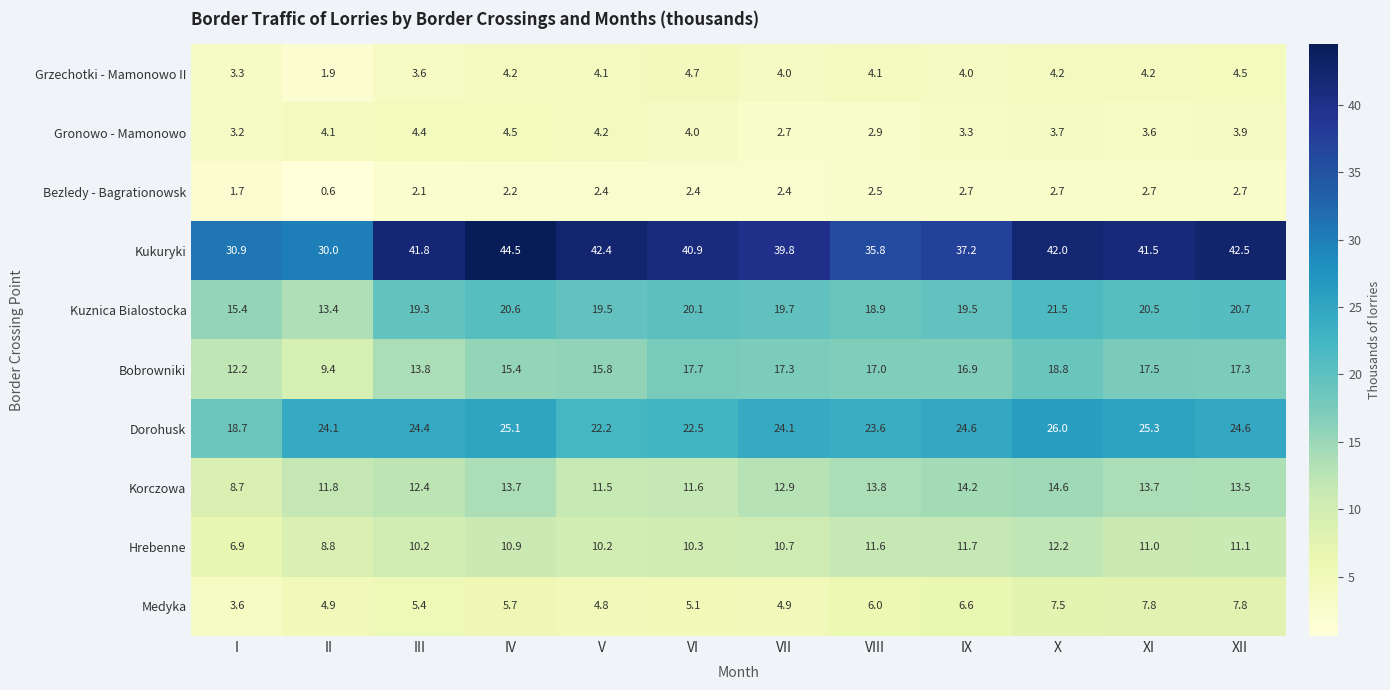

Rank the series at I from lowest to highest value.

Bezledy - Bagrationowsk, Gronowo - Mamonowo, Grzechotki - Mamonowo II, Medyka, Hrebenne, Korczowa, Bobrowniki, Kuznica Bialostocka, Dorohusk, Kukuryki